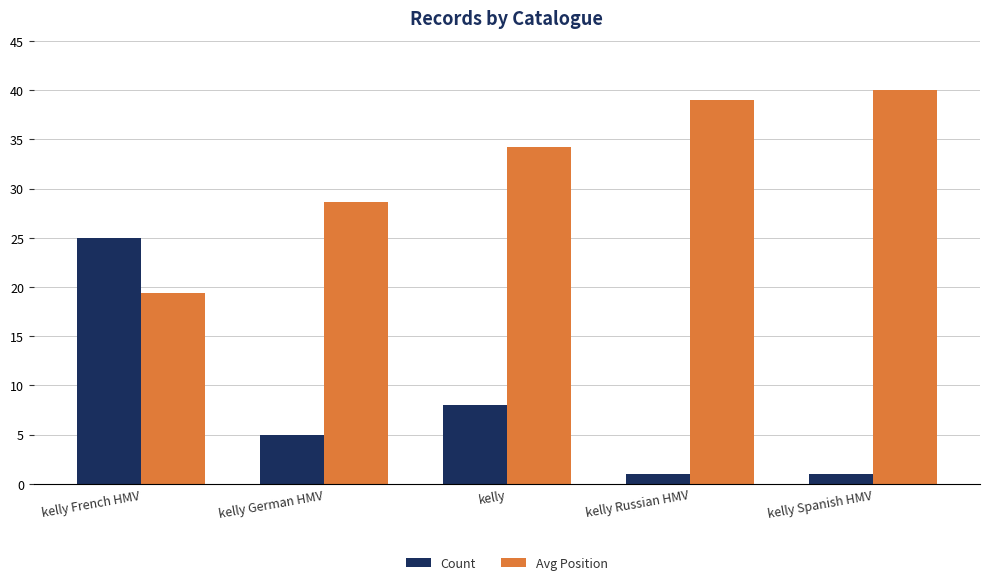

What is the difference between the second highest and second lowest values in the Count series?

7.0